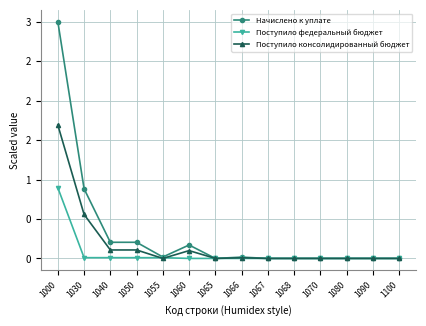

What are all the series names shown in the legend?

Начислено к уплате, Поступило федеральный бюджет, Поступило консолидированный бюджет